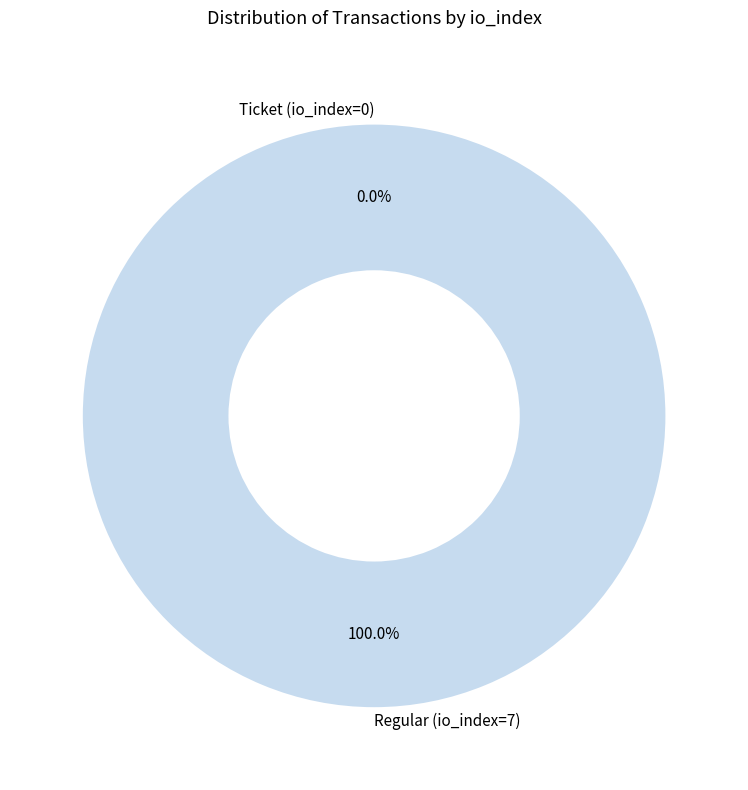

To the nearest percent, what is the combined percentage of Regular (io_index=7) and Ticket (io_index=0)?

100%